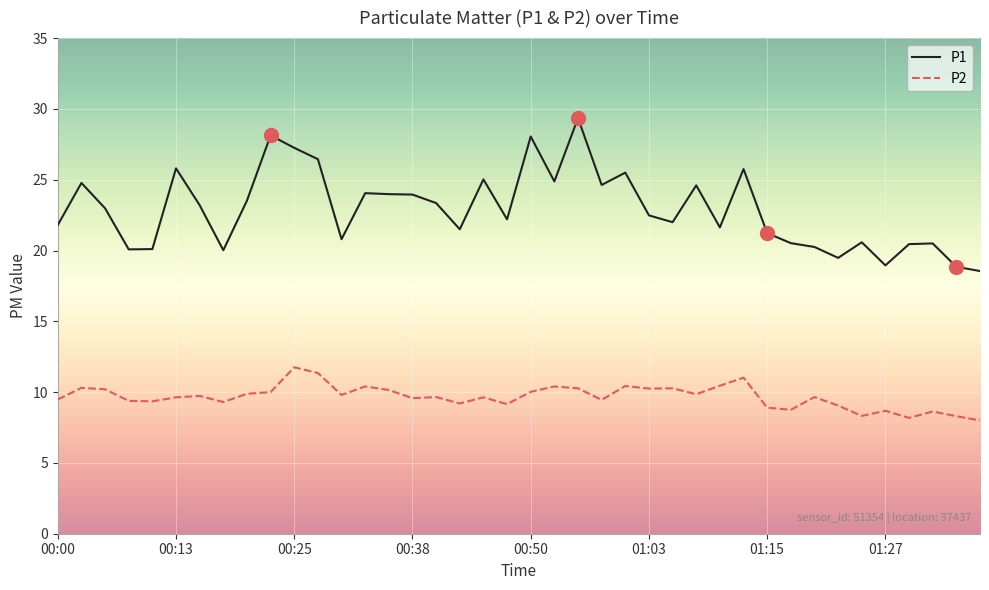

Which series has the largest total across all categories?

P1